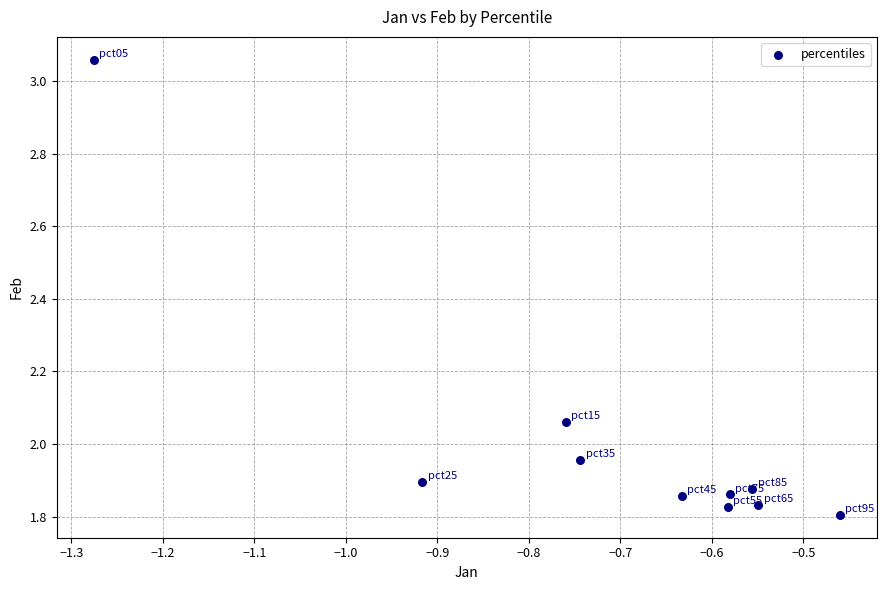

What is the range of Y values (max minus min)?

1.3